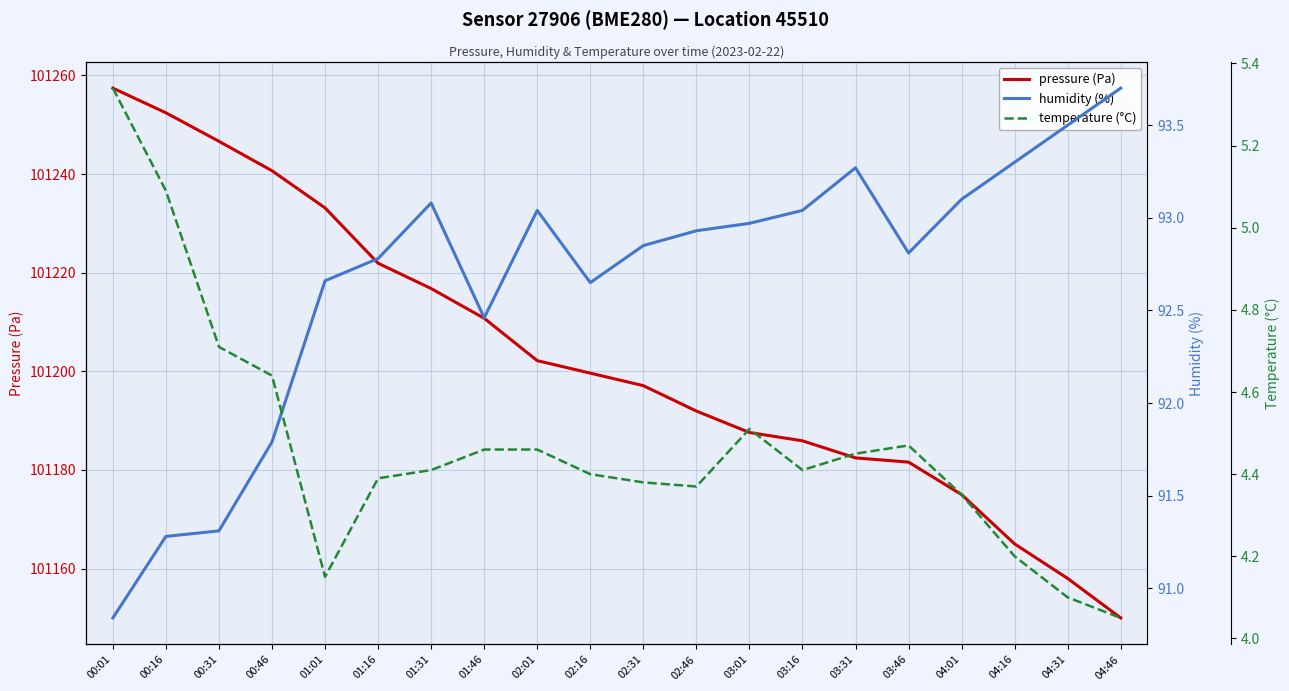

What position from the right is 04:16?

3